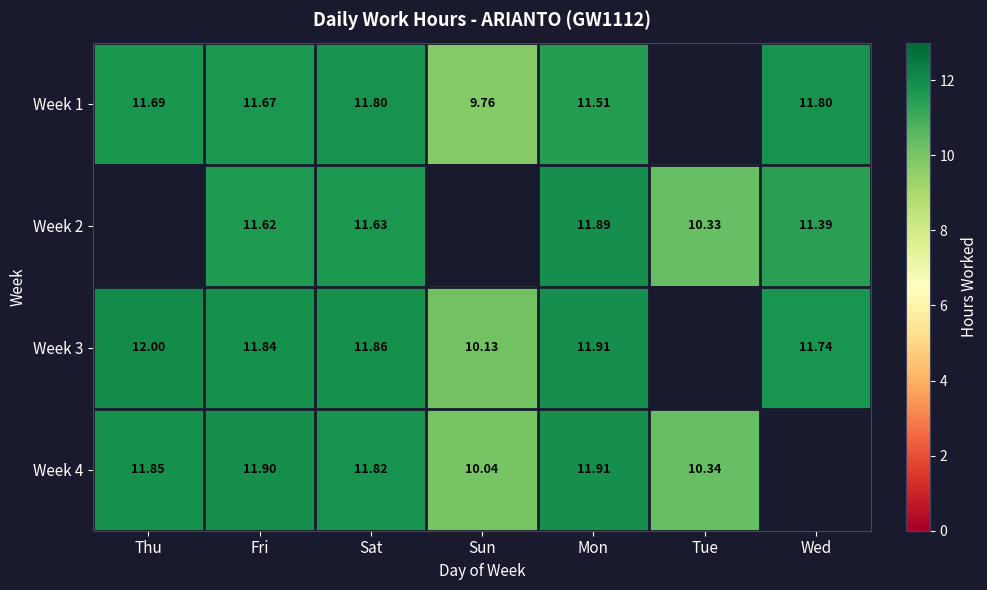

Which category has the highest value across all series?

Thu